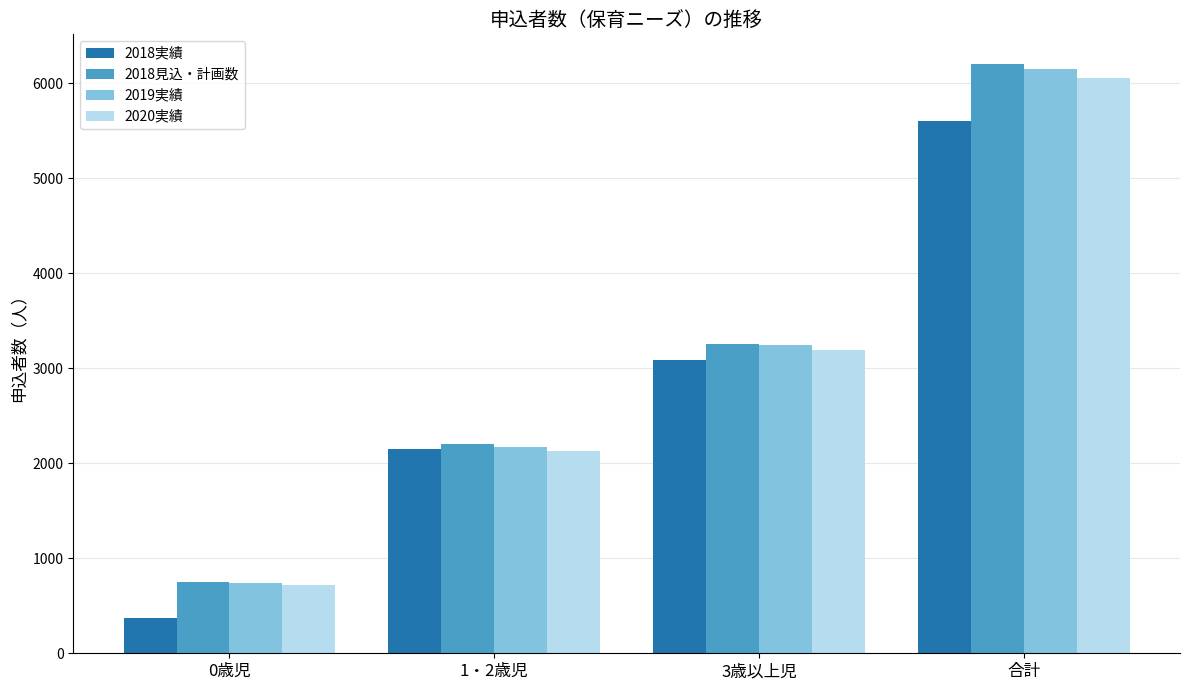

What is the sum of all 2020実績 values?

12106